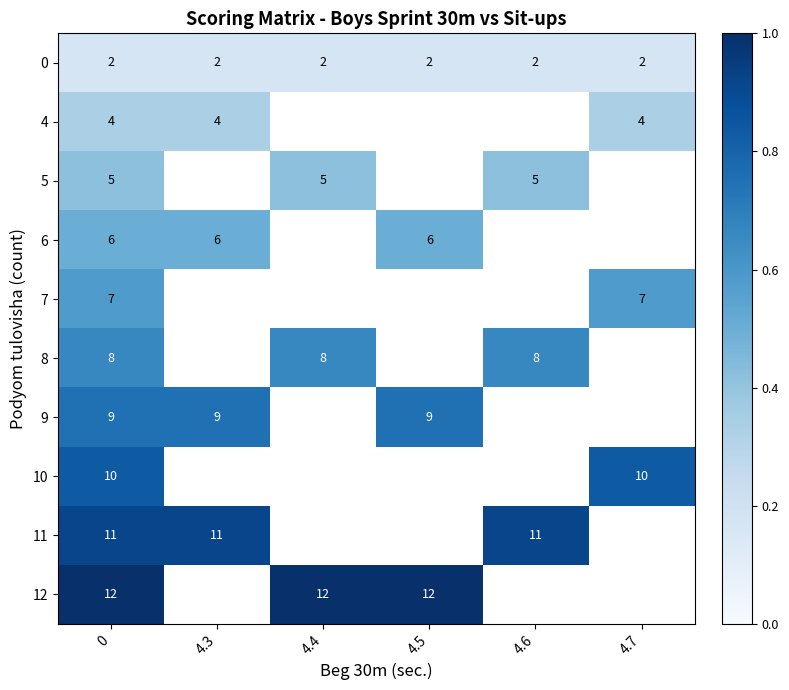

Which series has the widest spread of values?

row_0